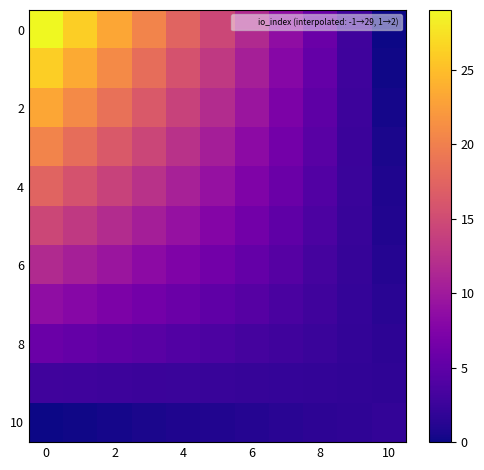

At how many categories does at least one series exceed 20?

4